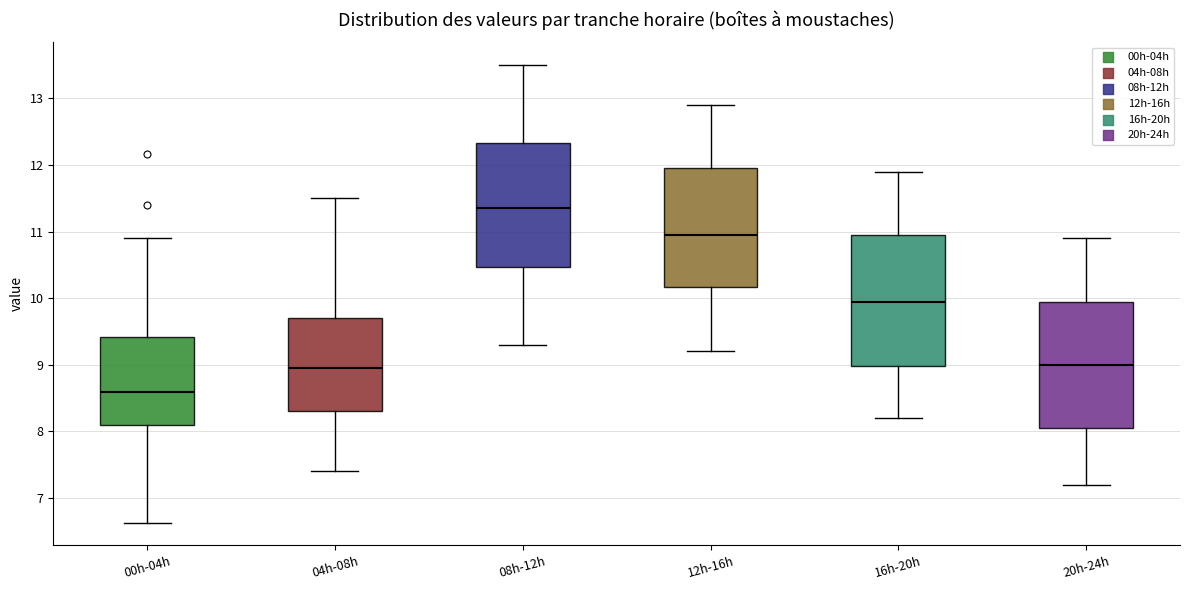

Which box has the highest median line?

08h-12h